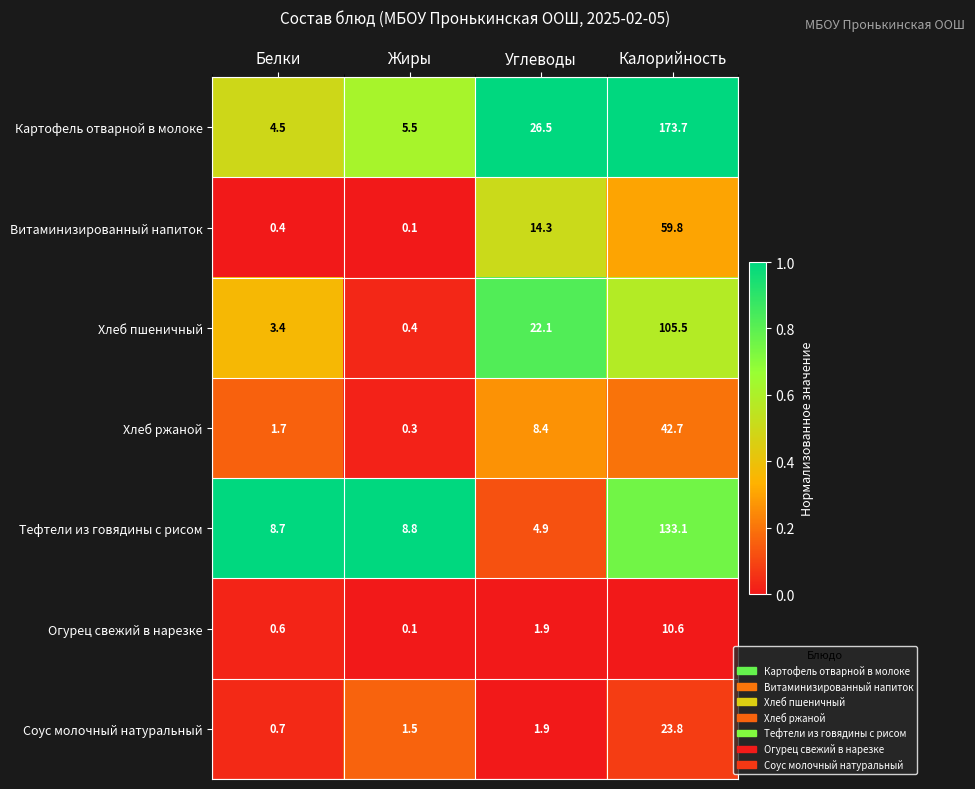

Which series has the largest total across all categories?

Картофель отварной в молоке